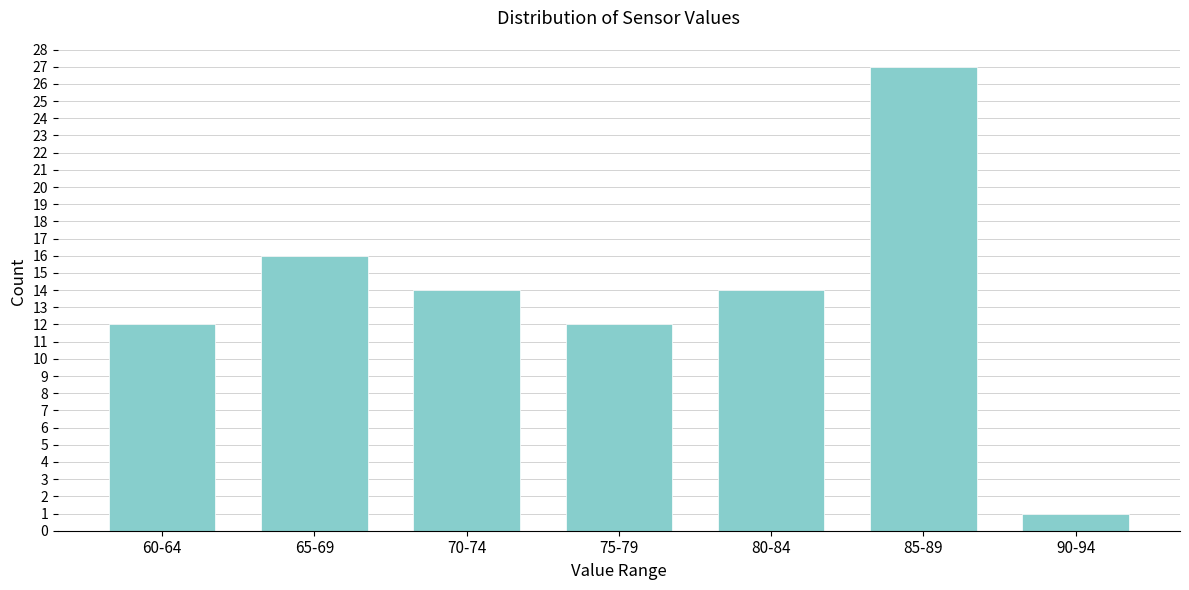

Reading right to left, transcribe all the data shown in this chart.

1	27	14	12	14	16	12